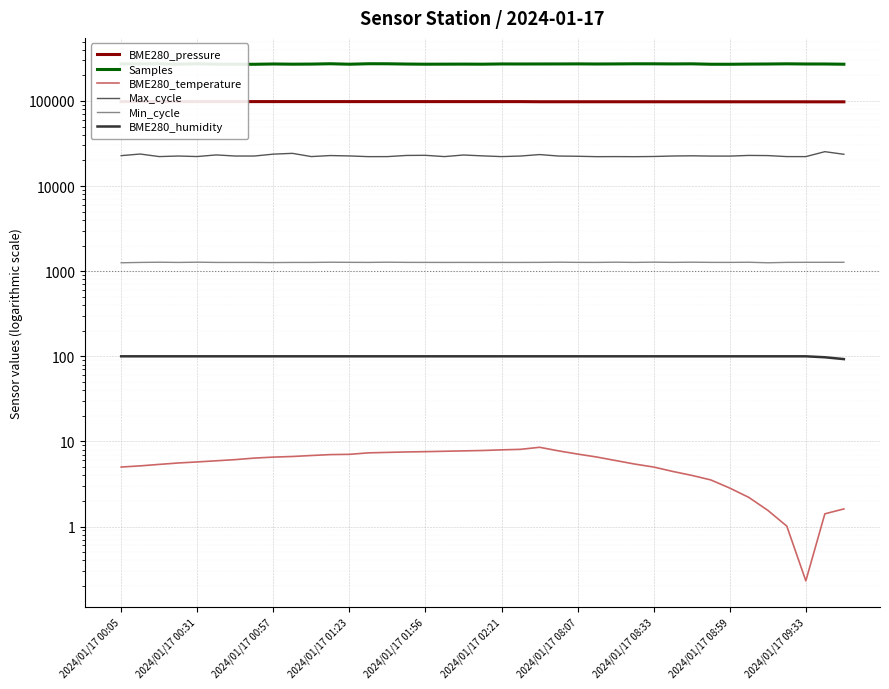

What is the greatest value displayed?

273933.0